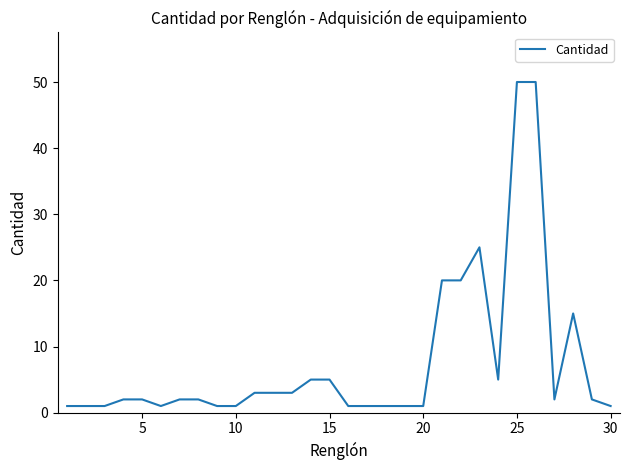

Reading right to left, extract all data points from this chart.

1	2	15	2	50	50	5	25	20	20	1	1	1	1	1	5	5	3	3	3	1	1	2	2	1	2	2	1	1	1